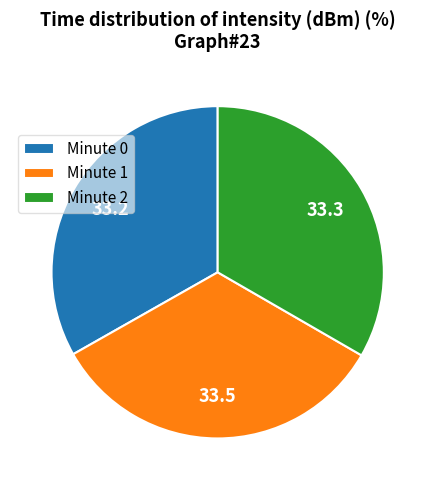

True or false: Minute 2 accounts for 24% of the total.

False